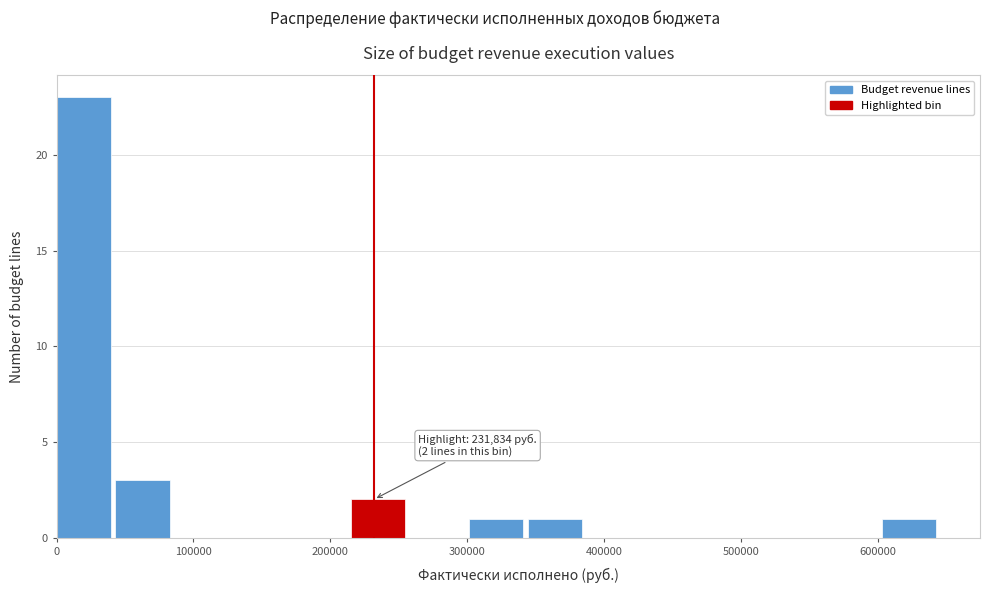

Which range on the x-axis has the tallest bar?

0 to 40000